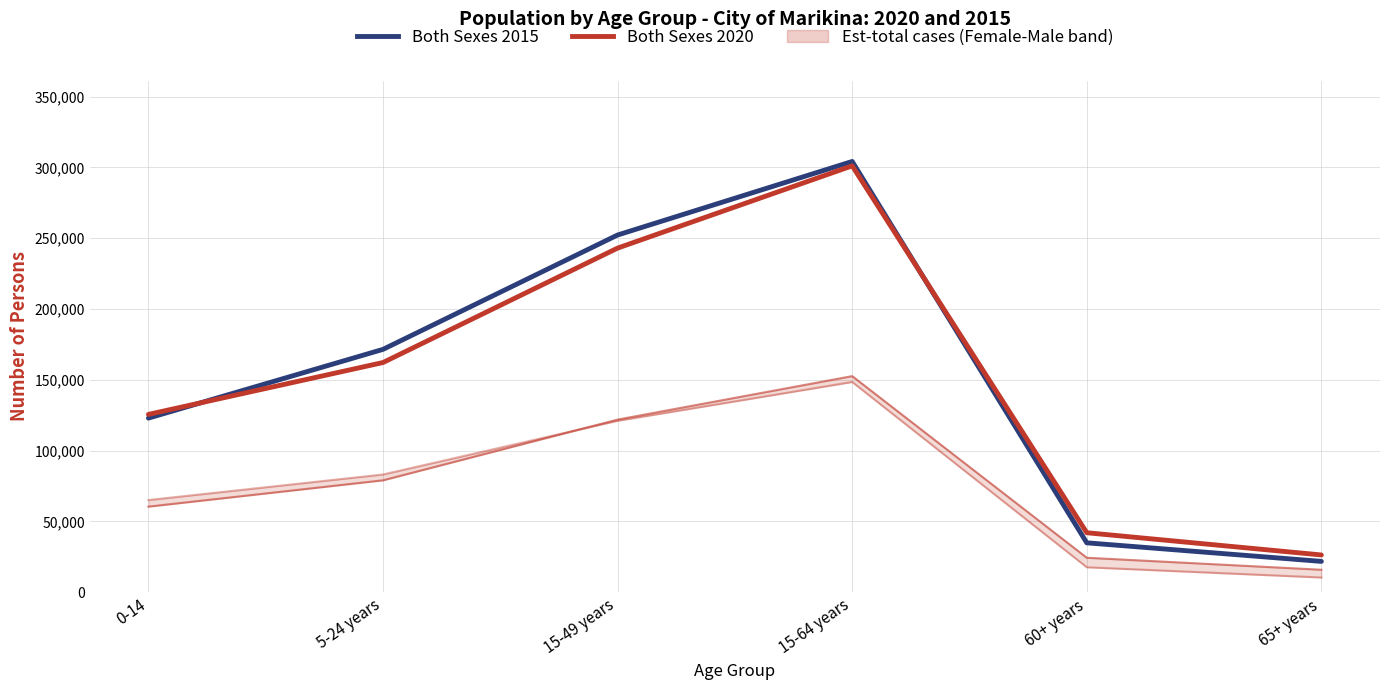

How many lines are shown in the chart?

4